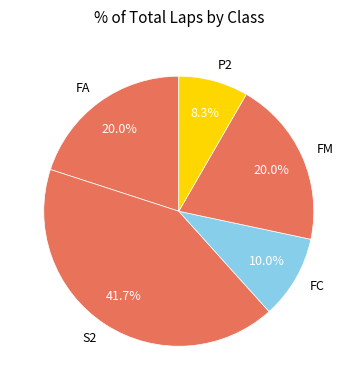

To the nearest percent, what is the difference between the largest and smallest slice percentages?

33%